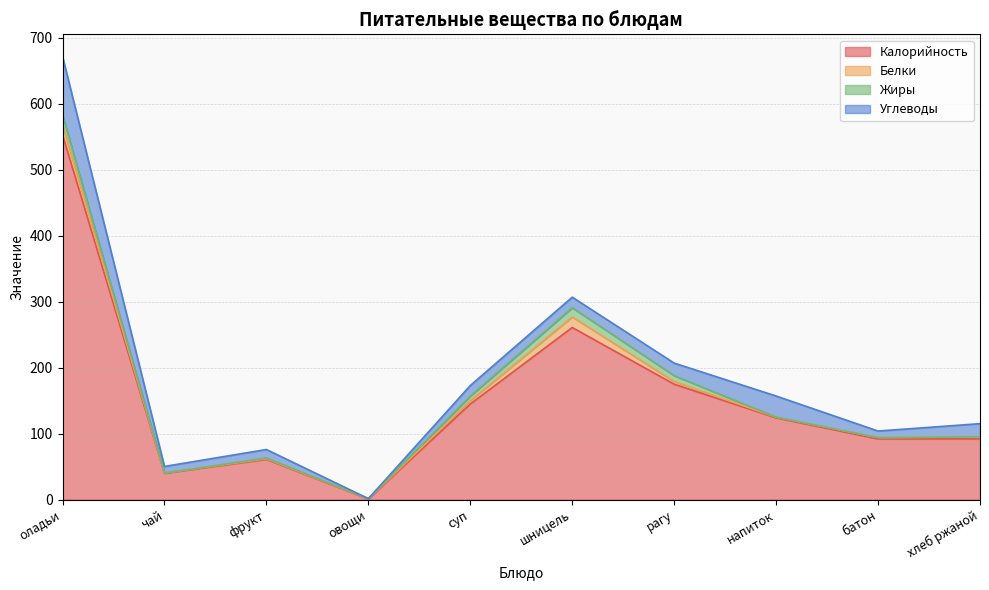

How many lines are shown in the chart?

4